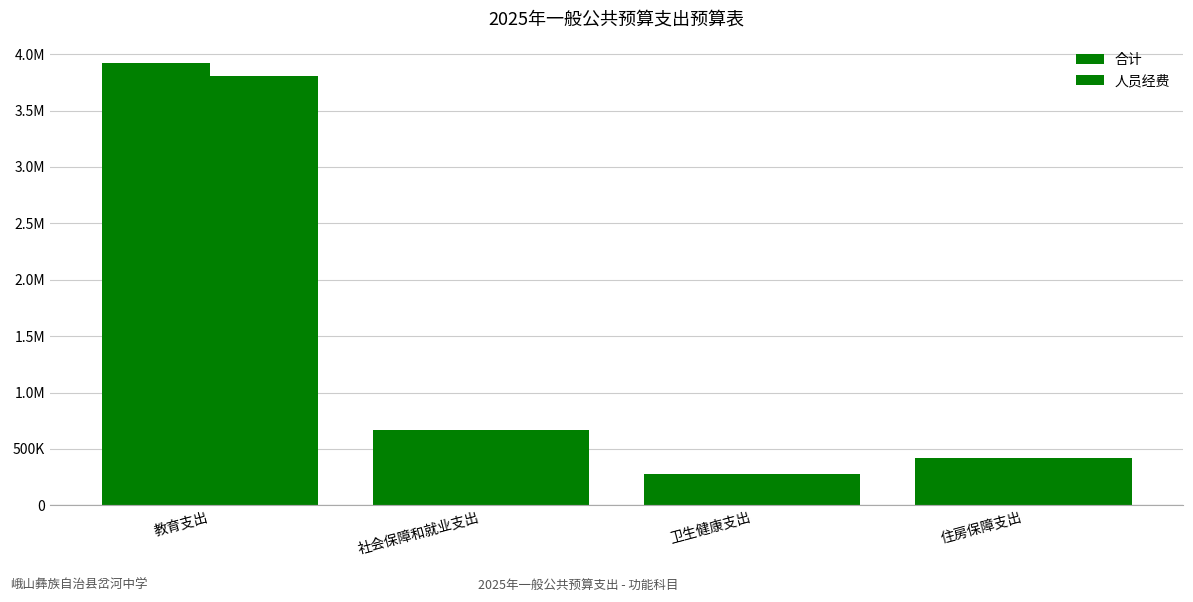

Are the bars grouped side by side (vs. stacked)?

Yes